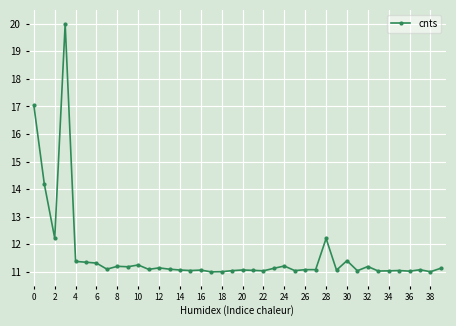

What is the greatest value displayed?

20.0